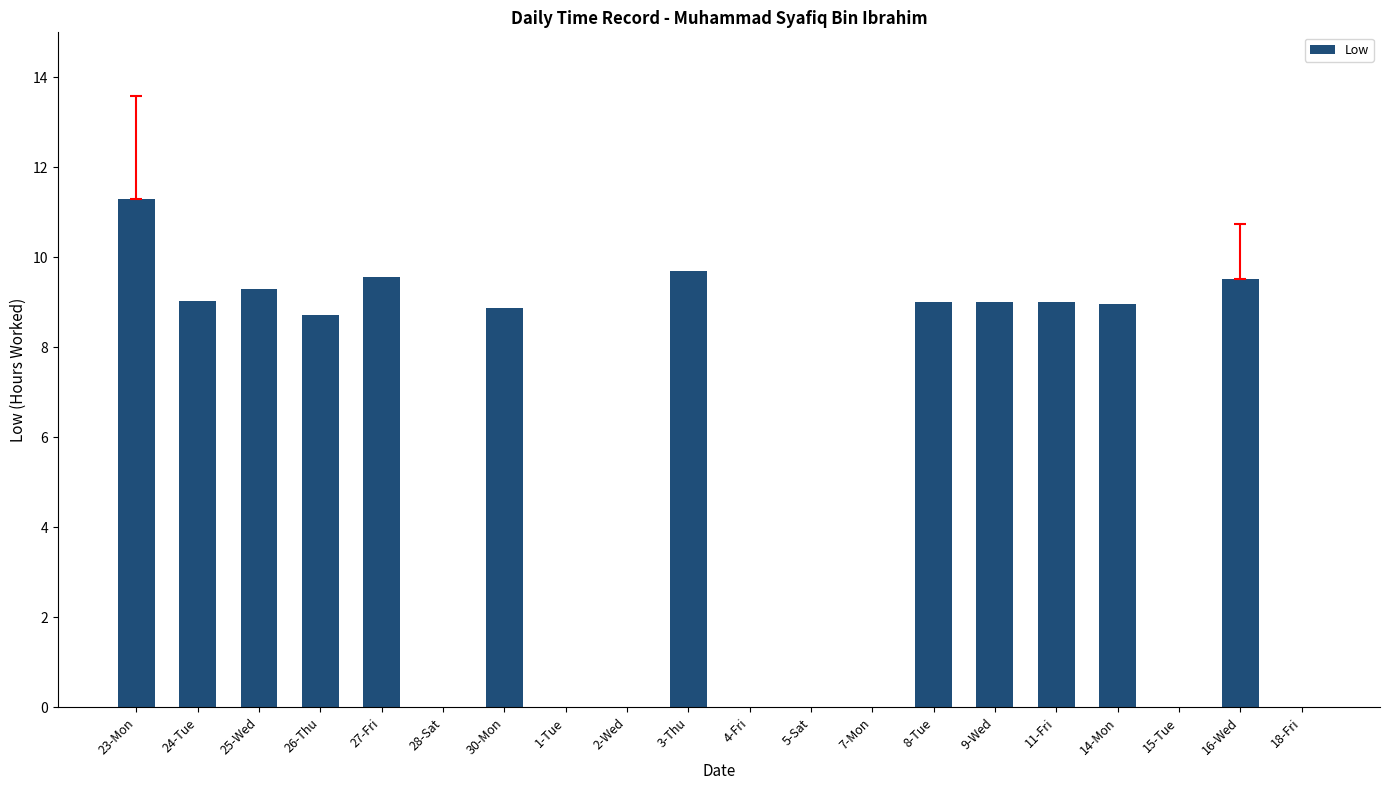

How many values exceed 8?

12